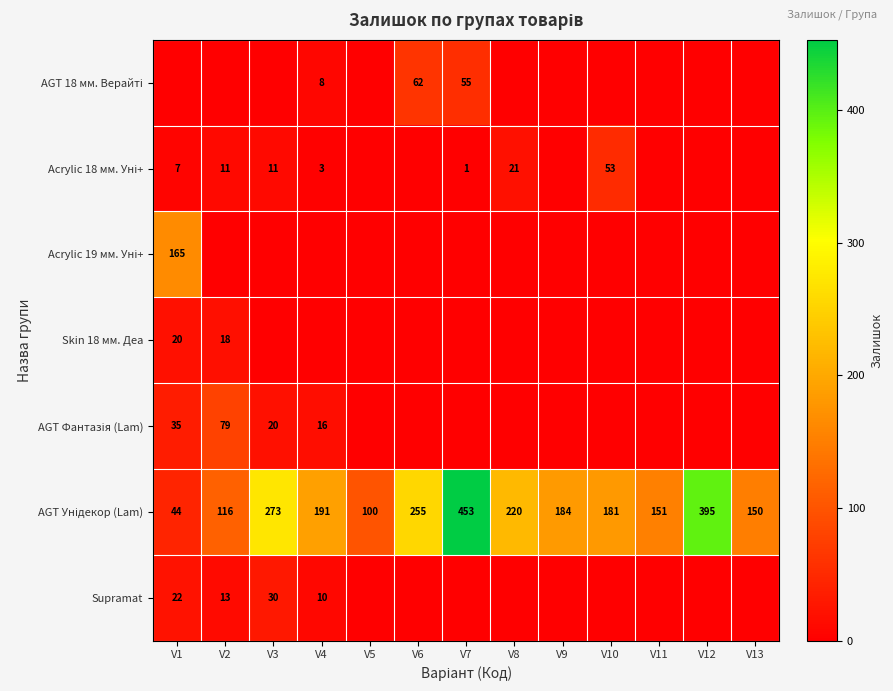

What is the total value across all series at V10?

234